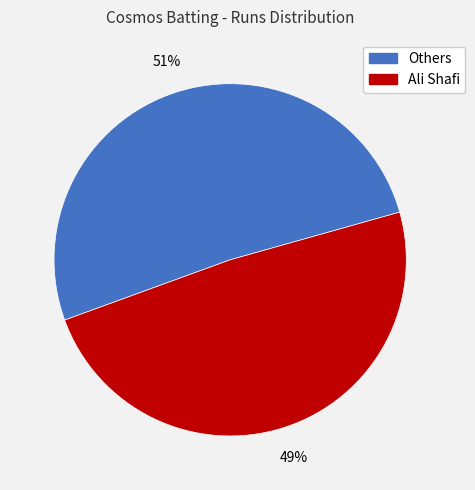

Does any single category account for the majority?

Yes